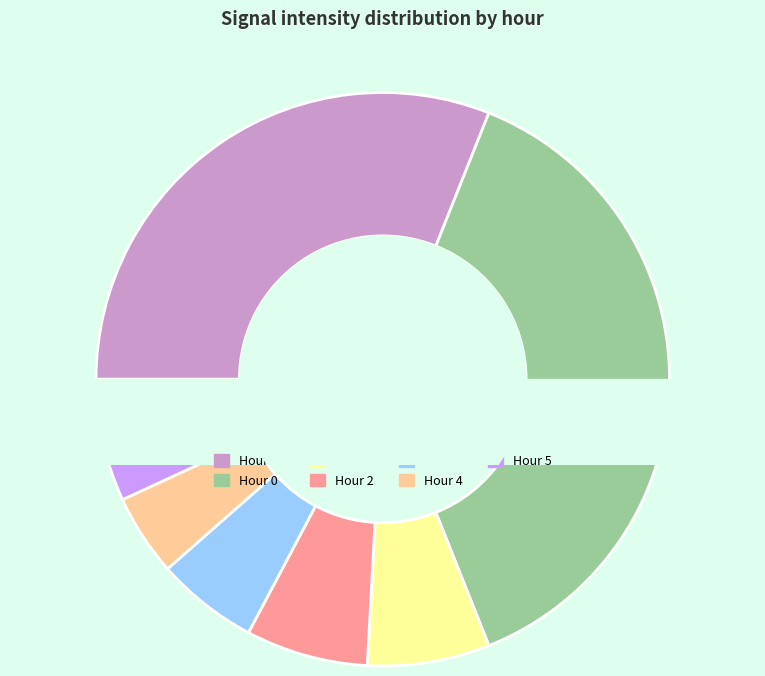

How many slices are in this pie chart?

7